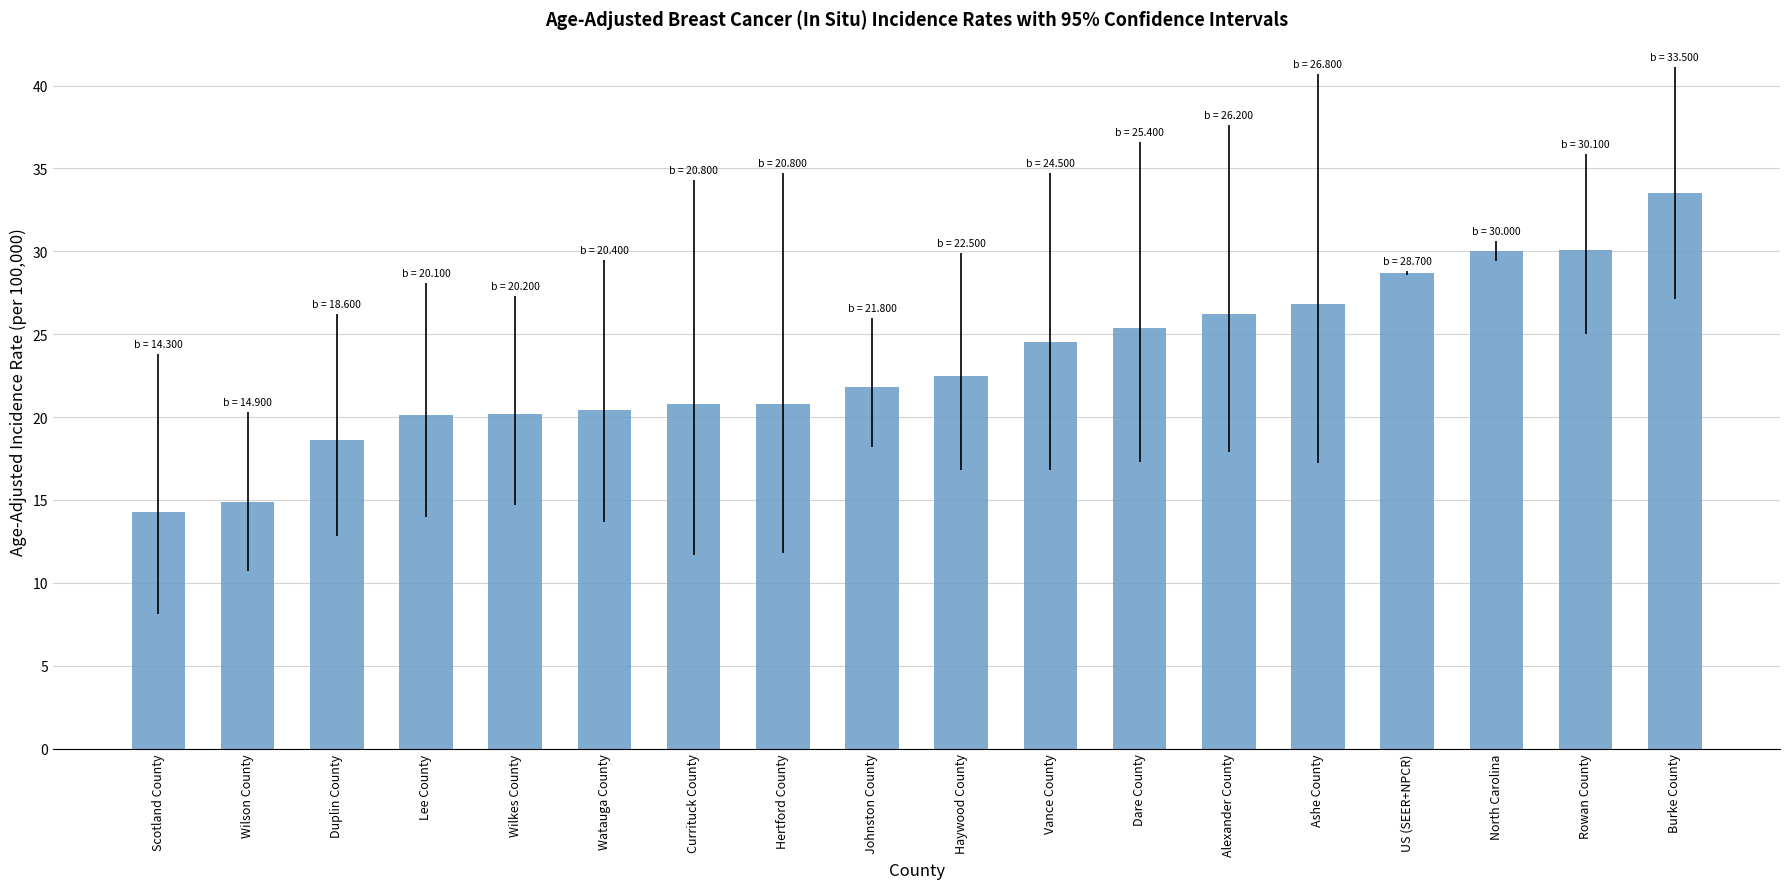

What is the label of the 9th bar from the right?

Haywood County